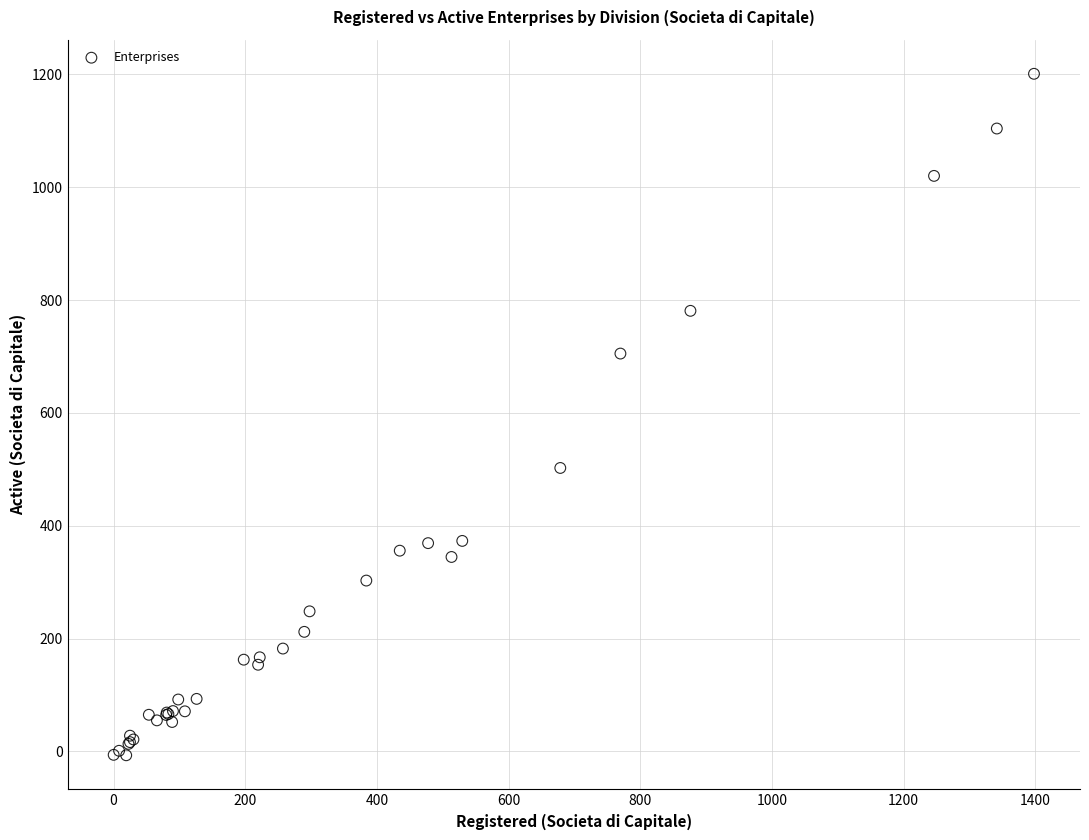

What Y value in the scatter plot is closest to 597?

502.4